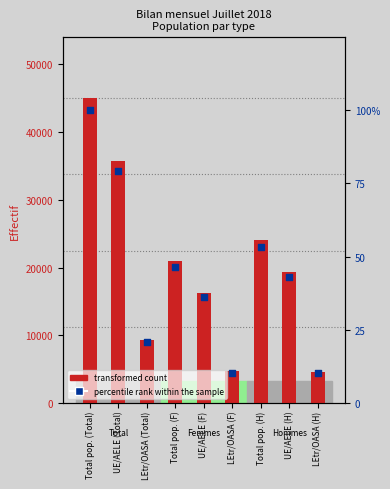

Which series has the largest Y range (max minus min)?

transformed count